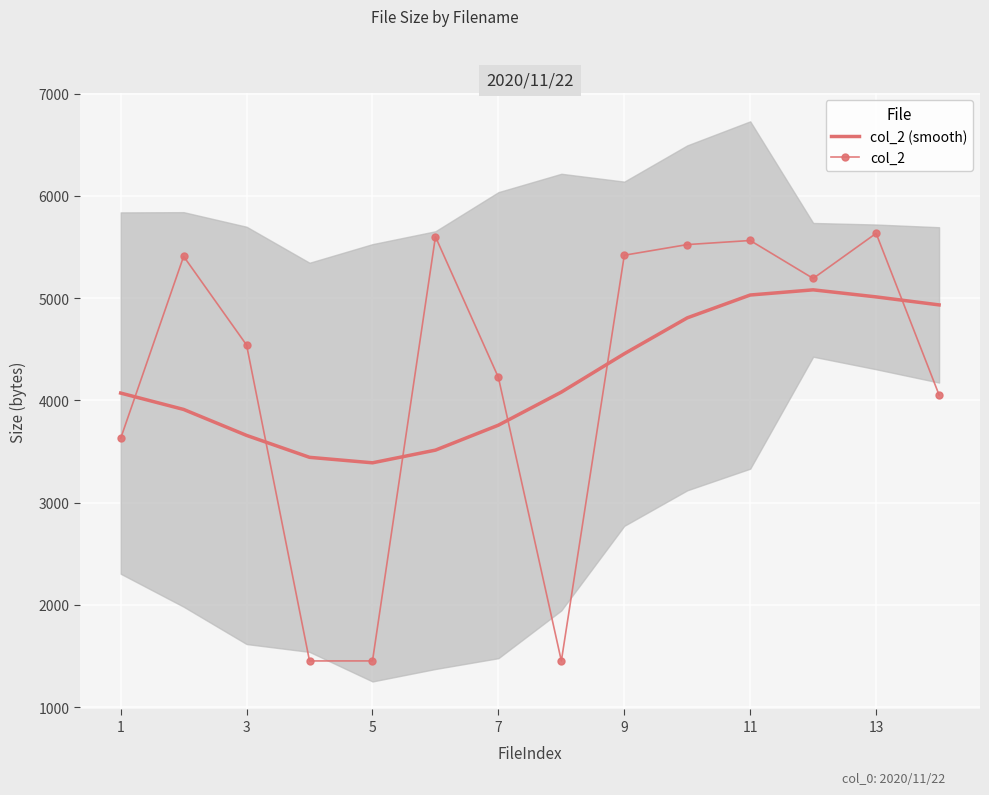

The value of col_2 (smooth) at 7 is 3757.2. True or false?

True